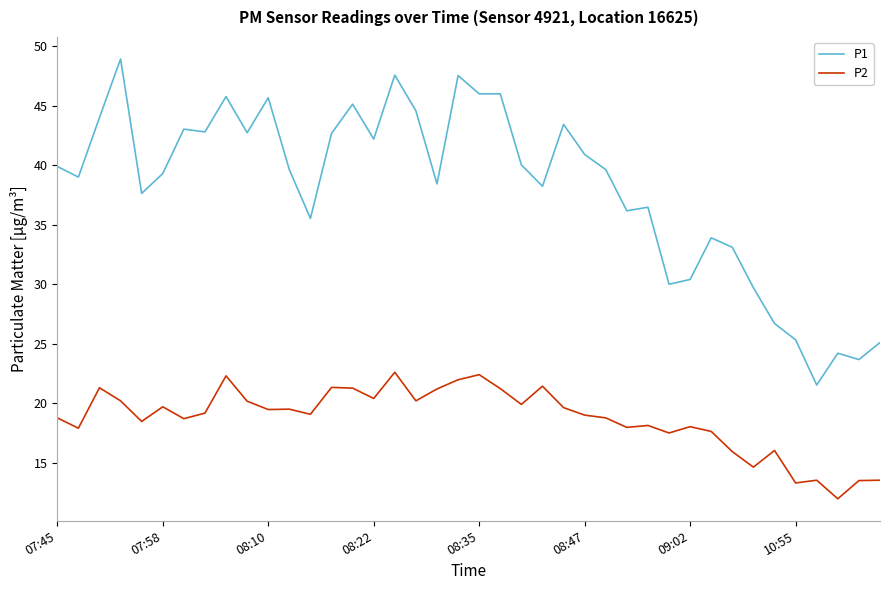

True or false: P2 and P1 intersect in this chart.

False